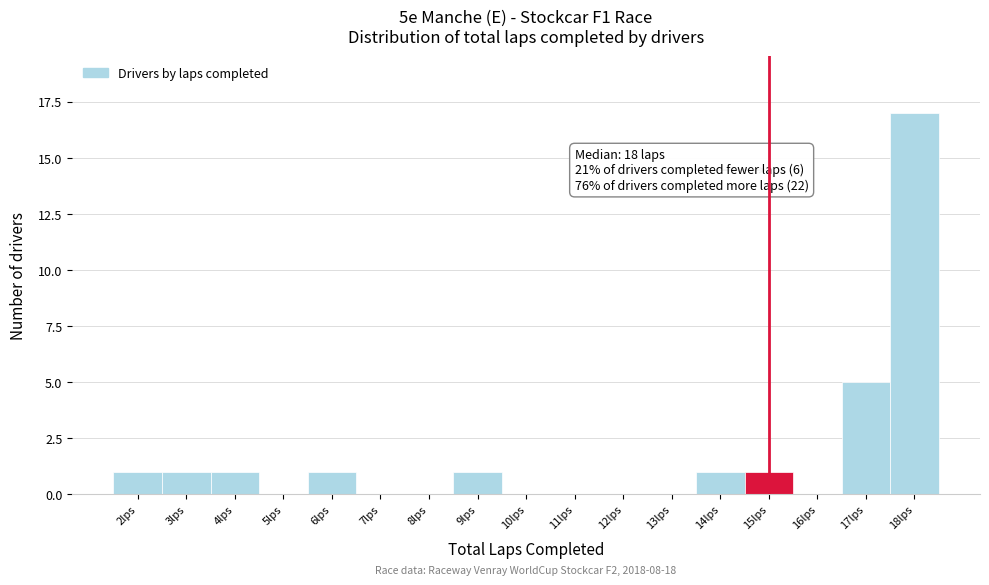

Over which range of the x-axis is the bar tallest?

17.5 to 18.5